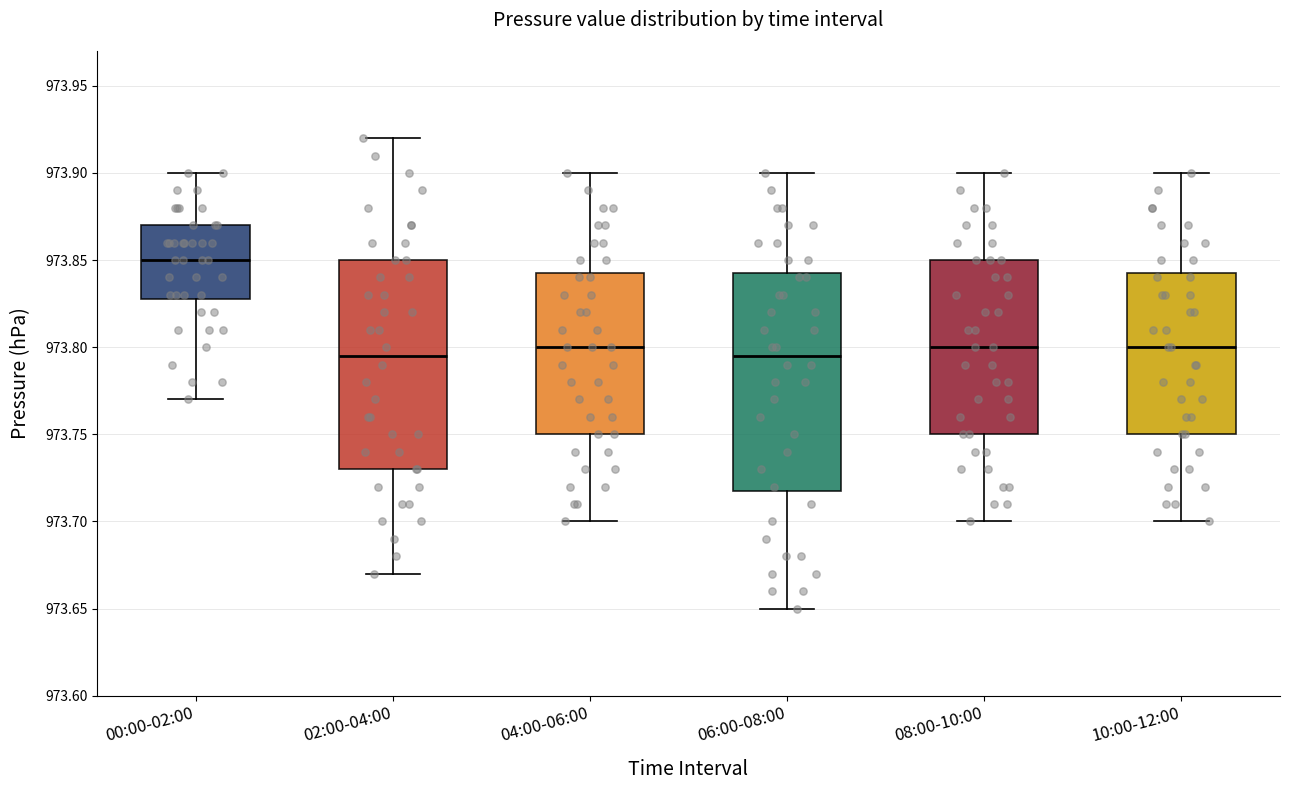

Where is the lower edge of the box for 04:00-06:00 on the y-axis? The values are not printed on the chart, so give them approximately, as read against the axis.

973.750